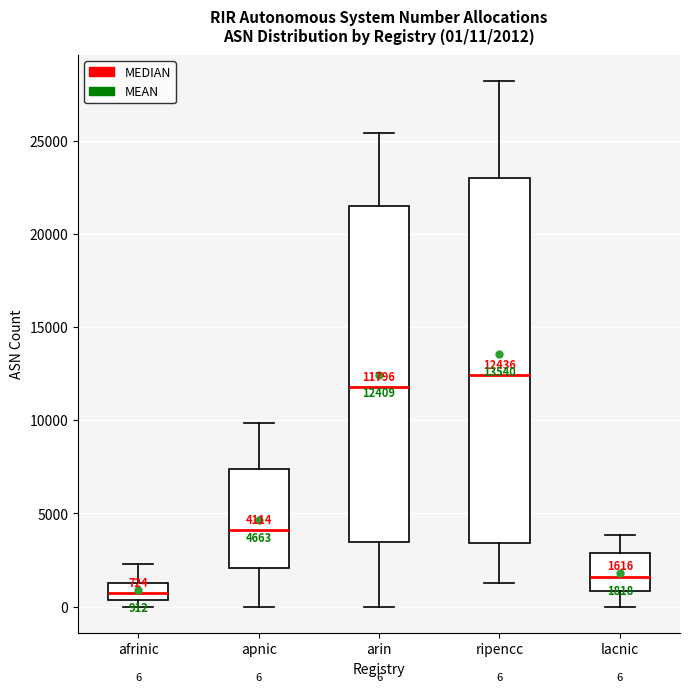

Which box is the tallest, from its lower edge to its upper edge?

ripencc